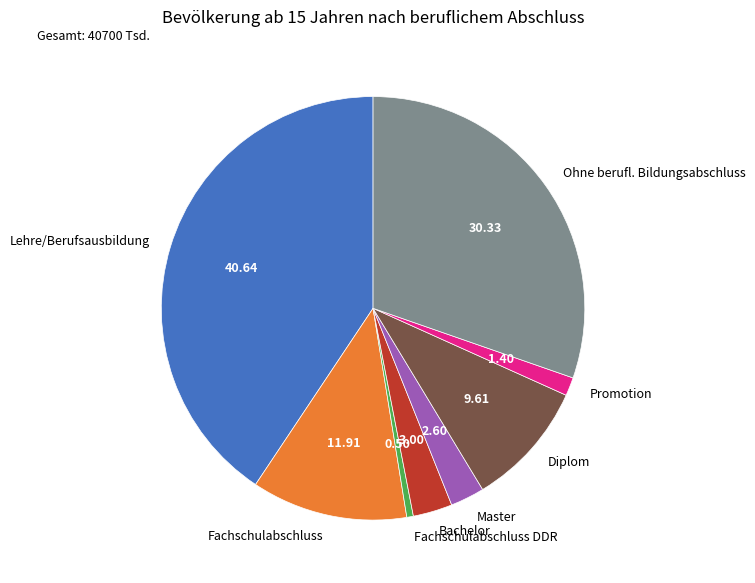

Does any single category account for the majority?

No